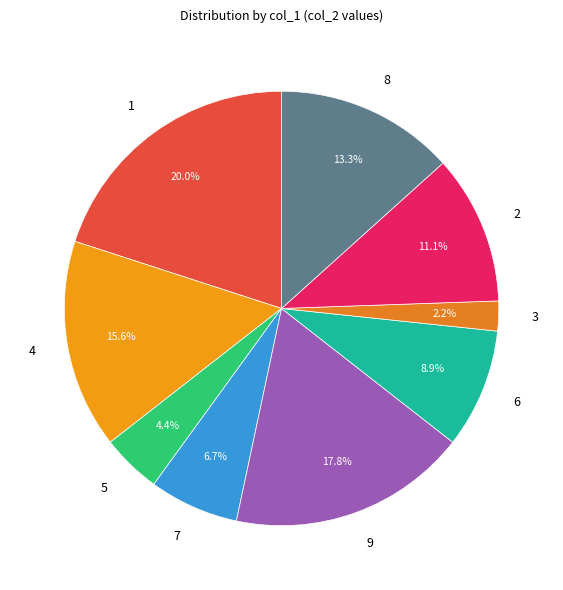

To the nearest percent, what portion does 1 represent?

20%